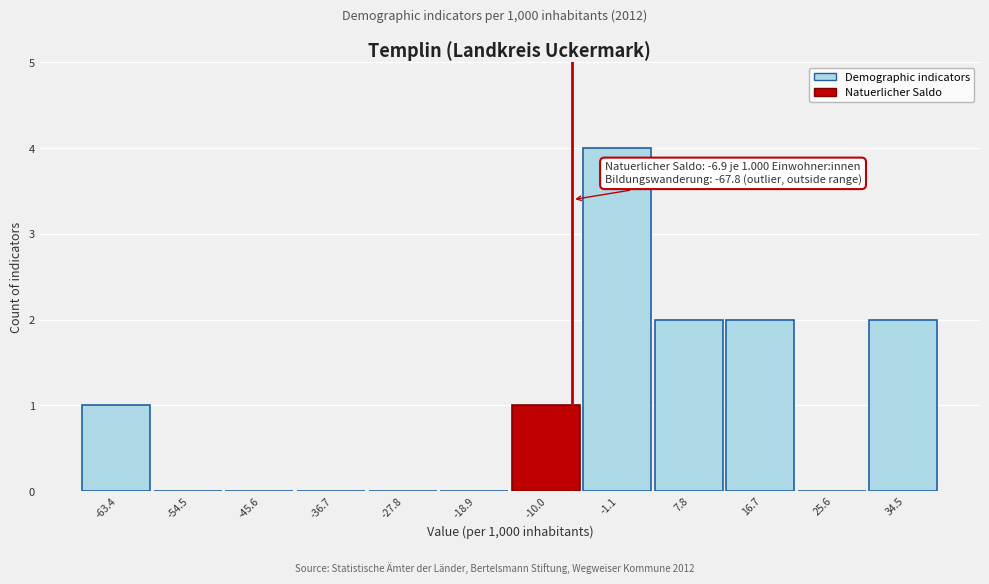

Over which range of the x-axis is the bar tallest?

-6 to 3